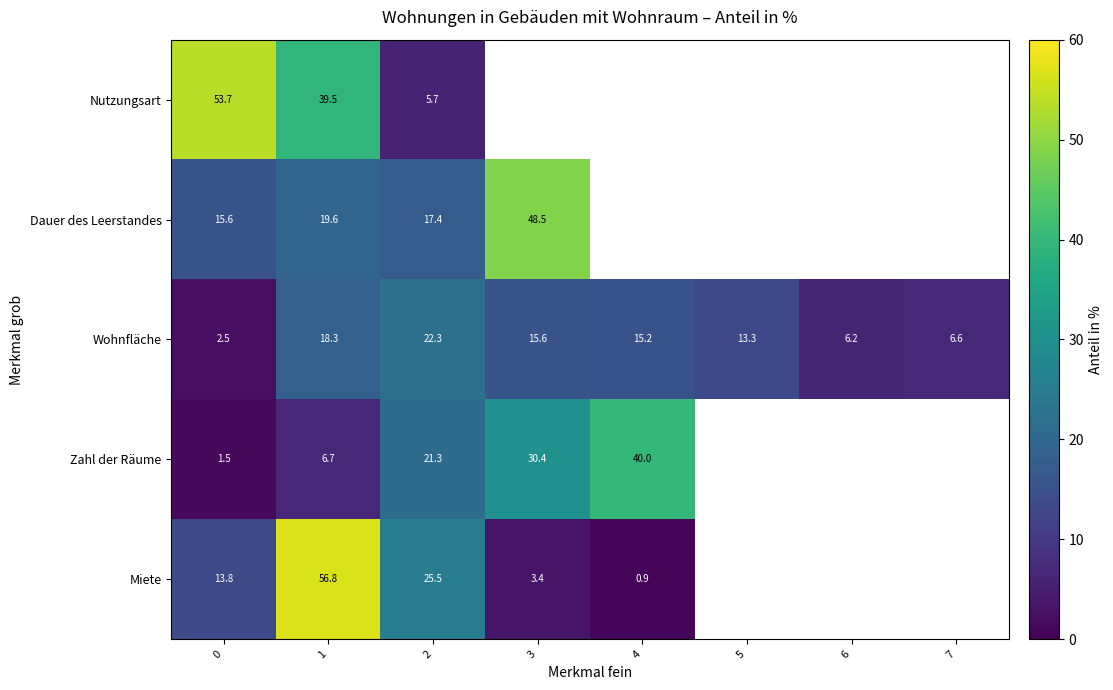

Is the value of Miete at 0 greater than the value of Wohnfläche at 5?

Yes